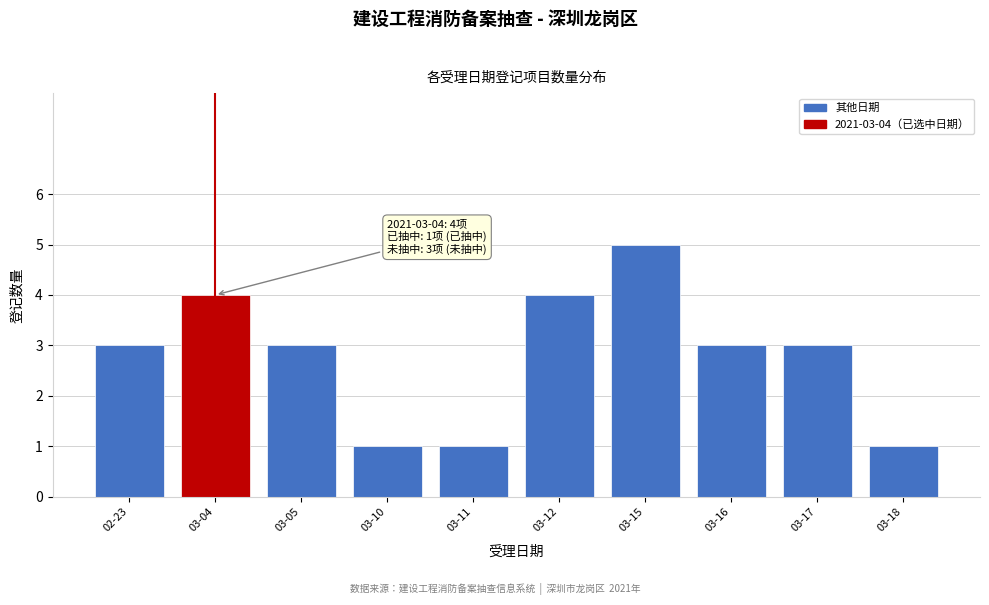

Reading right to left, transcribe all the data shown in this chart.

1	3	3	5	4	1	1	3	4	3